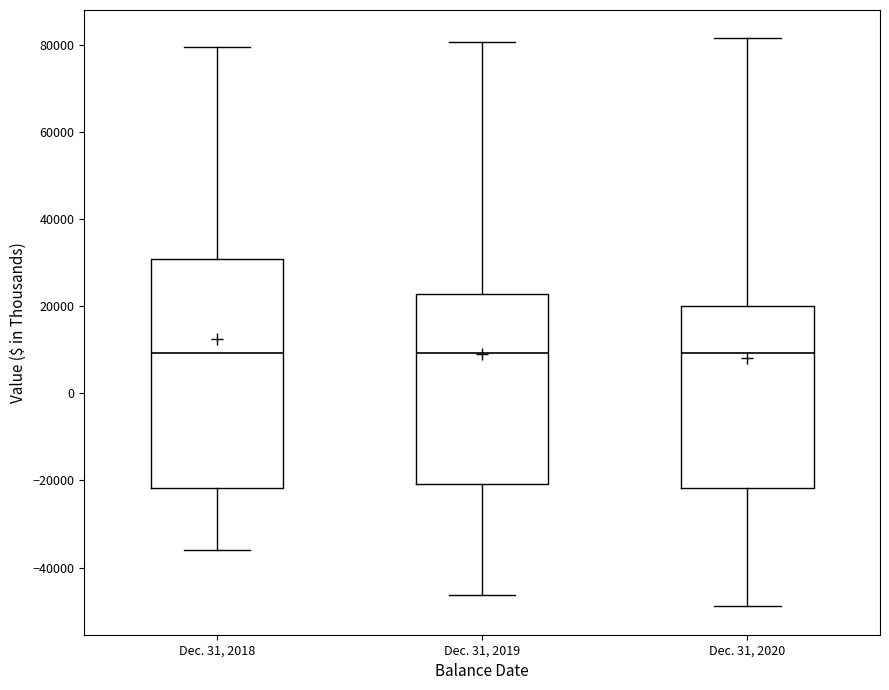

Reading left to right, transcribe this box plot: for each box, give where its median line is, the range the box spans, and where its two whiskers end, as read against the y-axis. The values are not printed on the chart, so give them approximately, as read against the axis.

Dec. 31, 2018: median 10000, box -22000 to 30000, whiskers -36000 to 80000
Dec. 31, 2019: median 10000, box -20000 to 22000, whiskers -46000 to 80000
Dec. 31, 2020: median 10000, box -22000 to 20000, whiskers -48000 to 82000